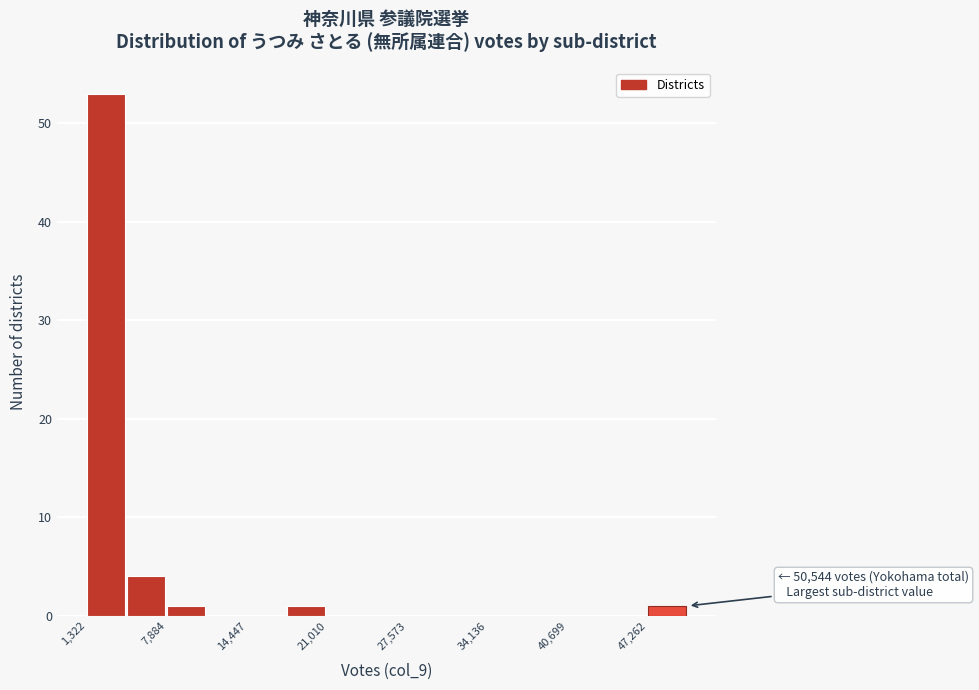

Around what value on the x-axis is the tallest bar? Give the approximate position of its centre, as read against the axis.

3000